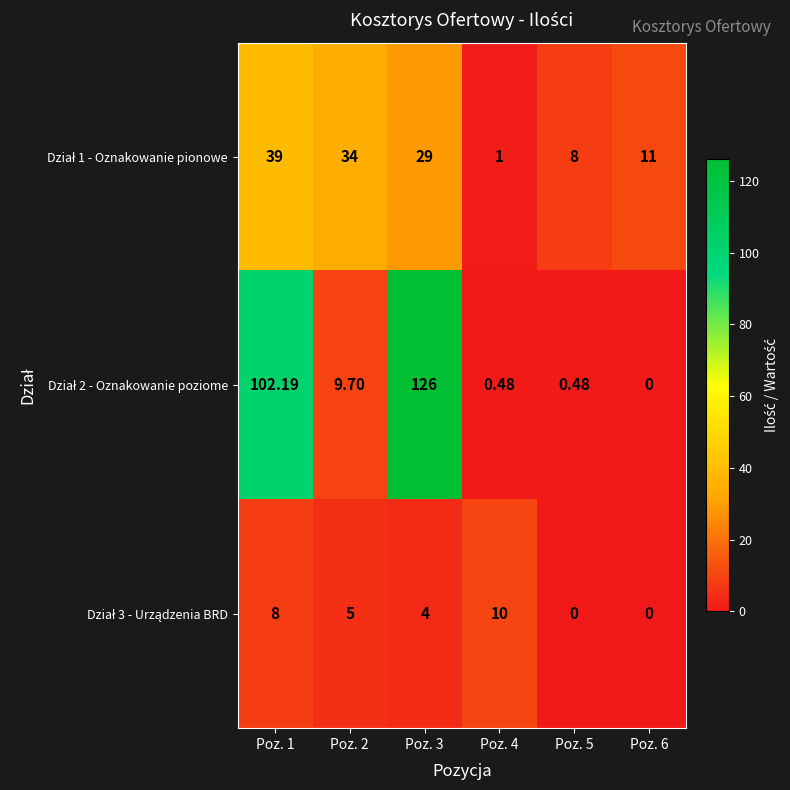

Count the number of categories in the chart.

6